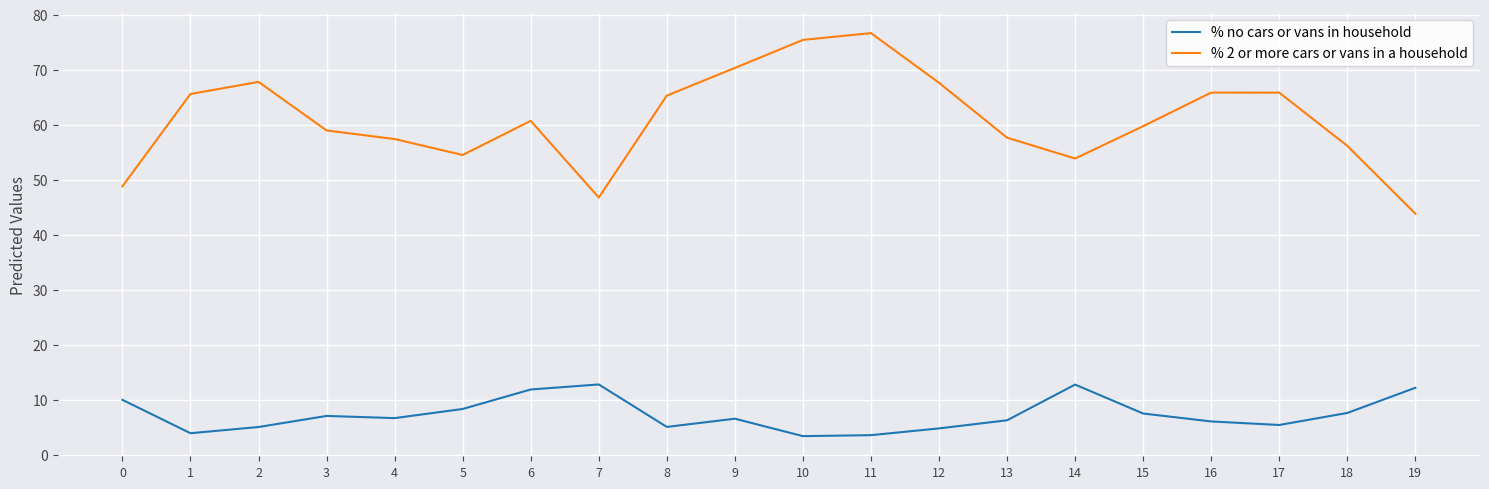

Which category has the highest value across all series?

11